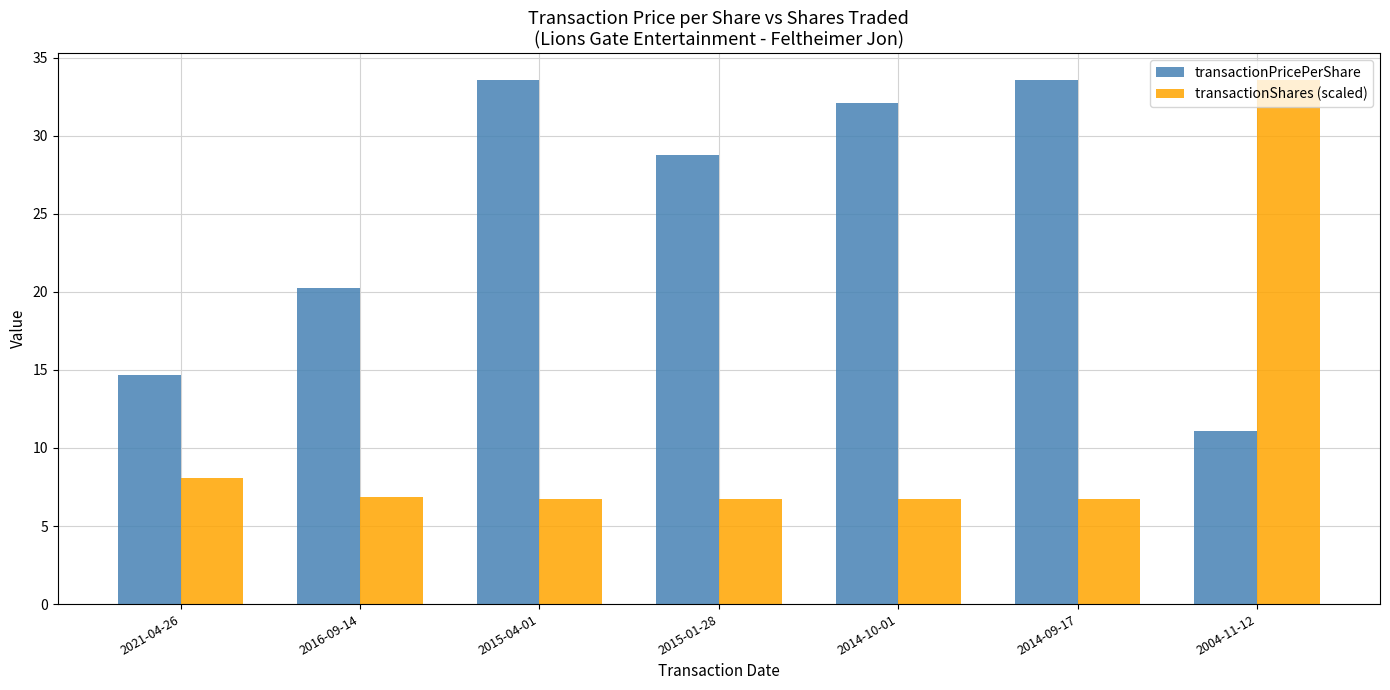

Which series has the largest total across all categories?

transactionPricePerShare